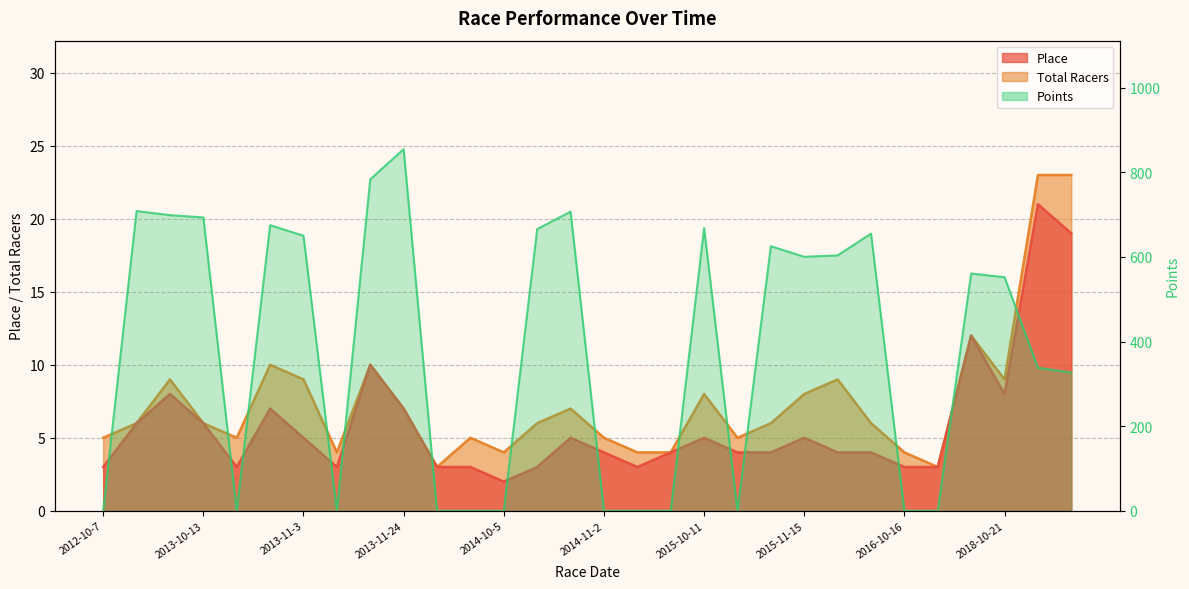

What is the average value of the Points series?

378.9